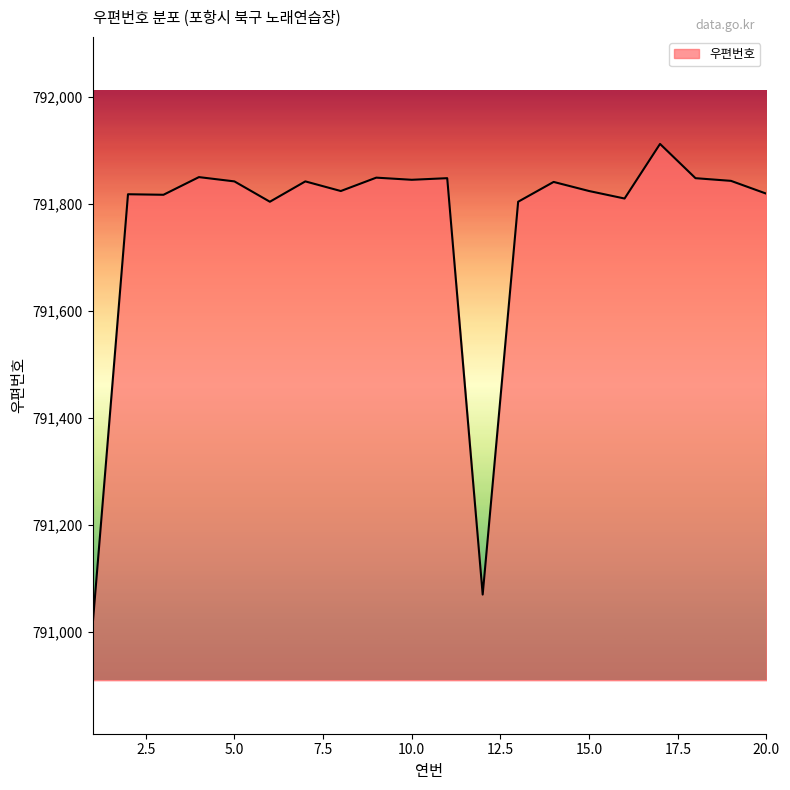

What is the smallest value displayed?

791010